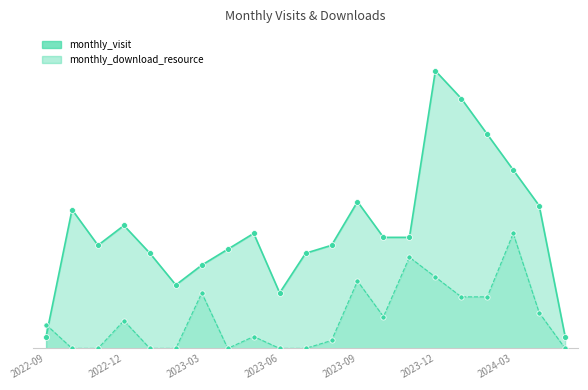

Which series contains the highest Y value?

monthly_visit